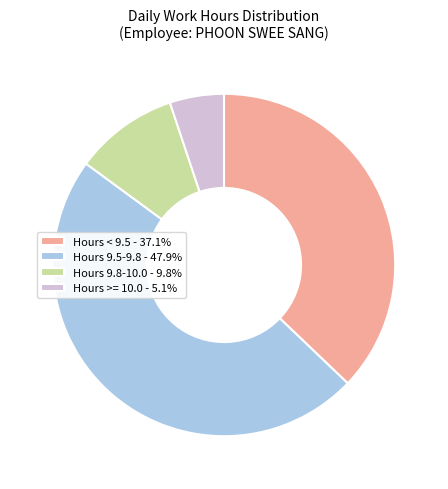

Approximately how many times larger is the value at Hours 9.5-9.8 - 47.9% compared to Hours 9.8-10.0 - 9.8%?

4.9